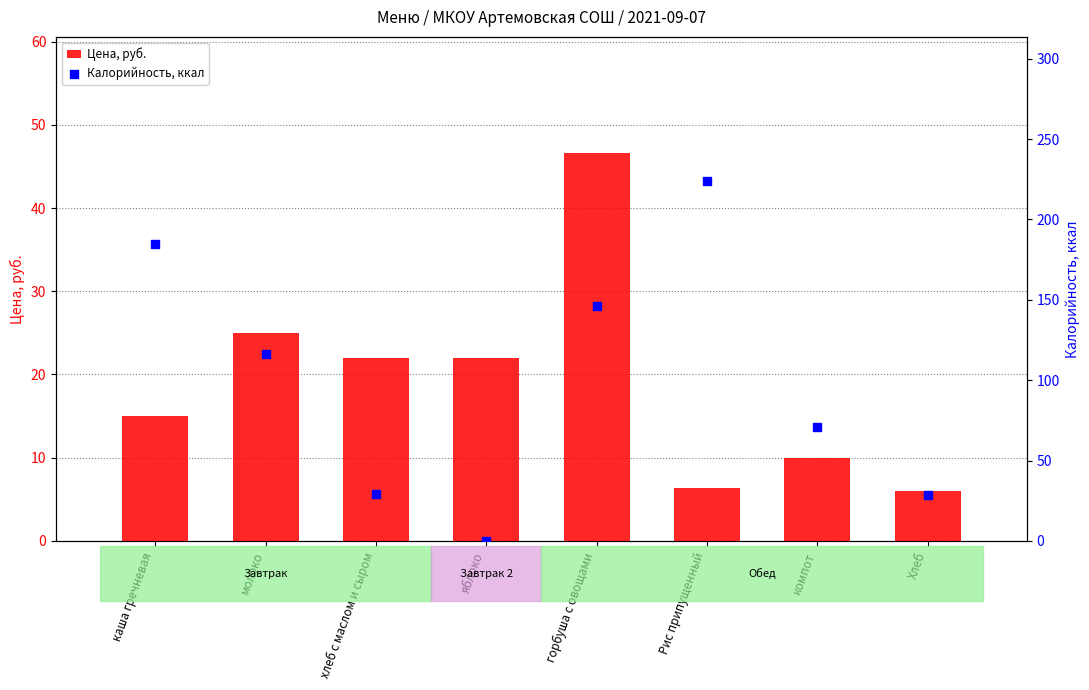

Which series has the largest Y range (max minus min)?

Калорийность, ккал